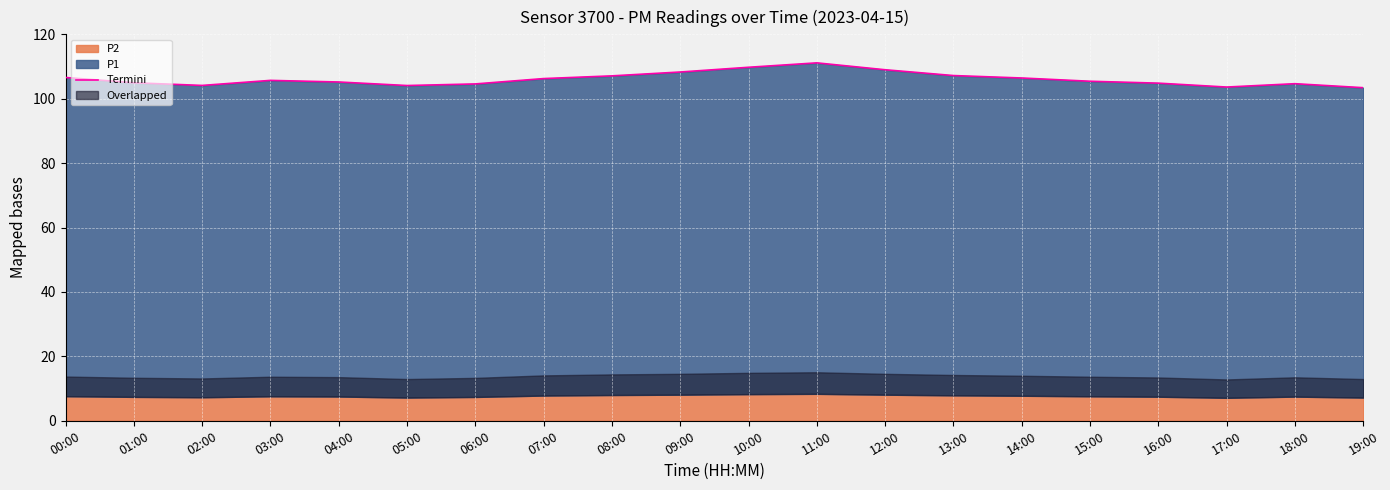

Rank the categories by value from lowest to highest.

19:00, 17:00, 05:00, 02:00, 06:00, 18:00, 16:00, 01:00, 04:00, 15:00, 03:00, 07:00, 14:00, 00:00, 08:00, 13:00, 09:00, 12:00, 10:00, 11:00